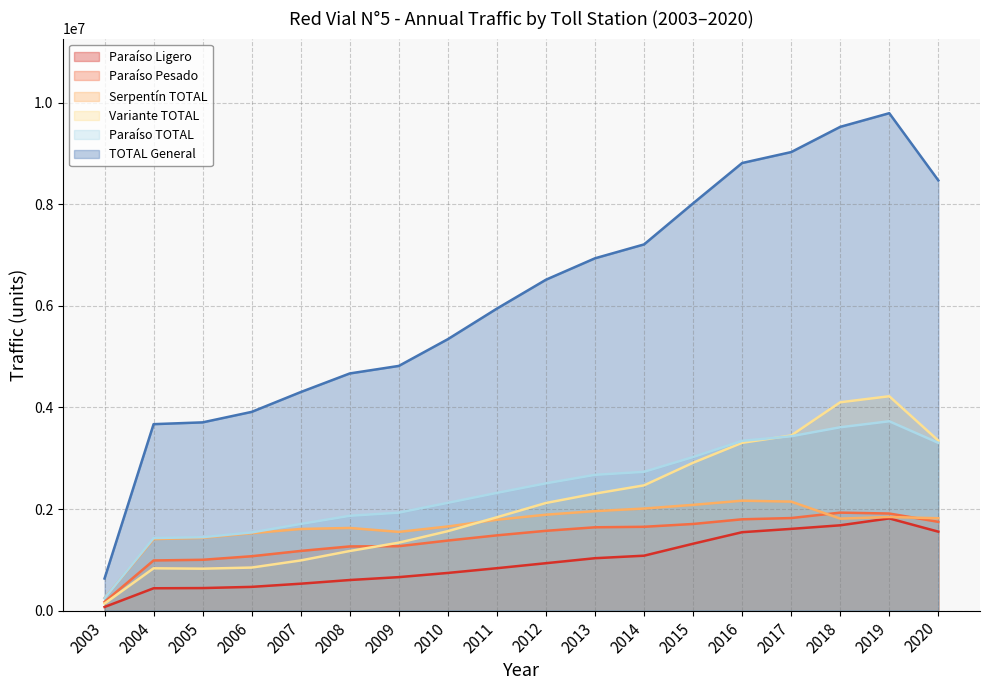

Does the chart display data point markers on the line(s)?

No